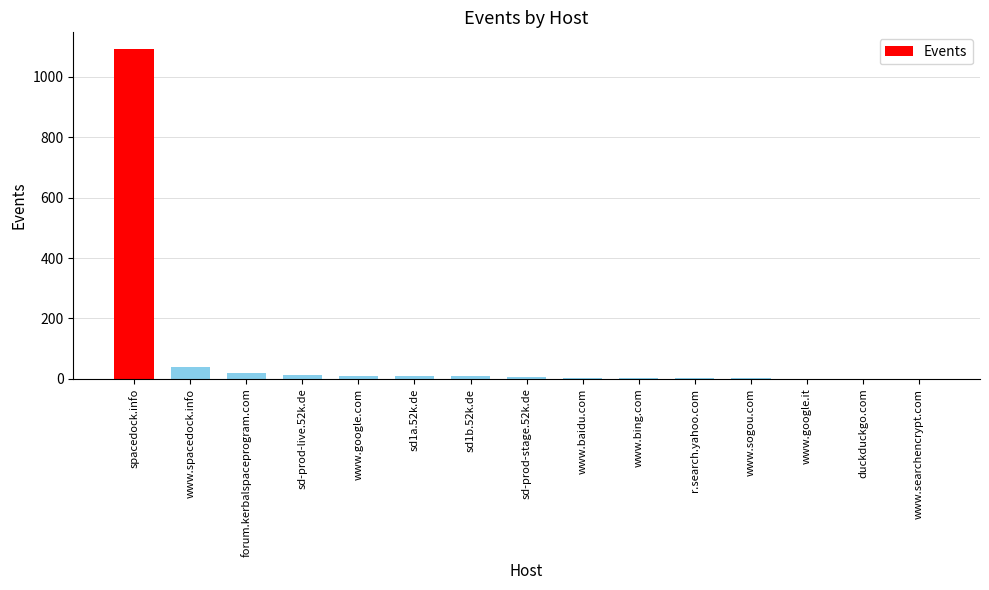

At which label is the value closest to 547?

www.spacedock.info